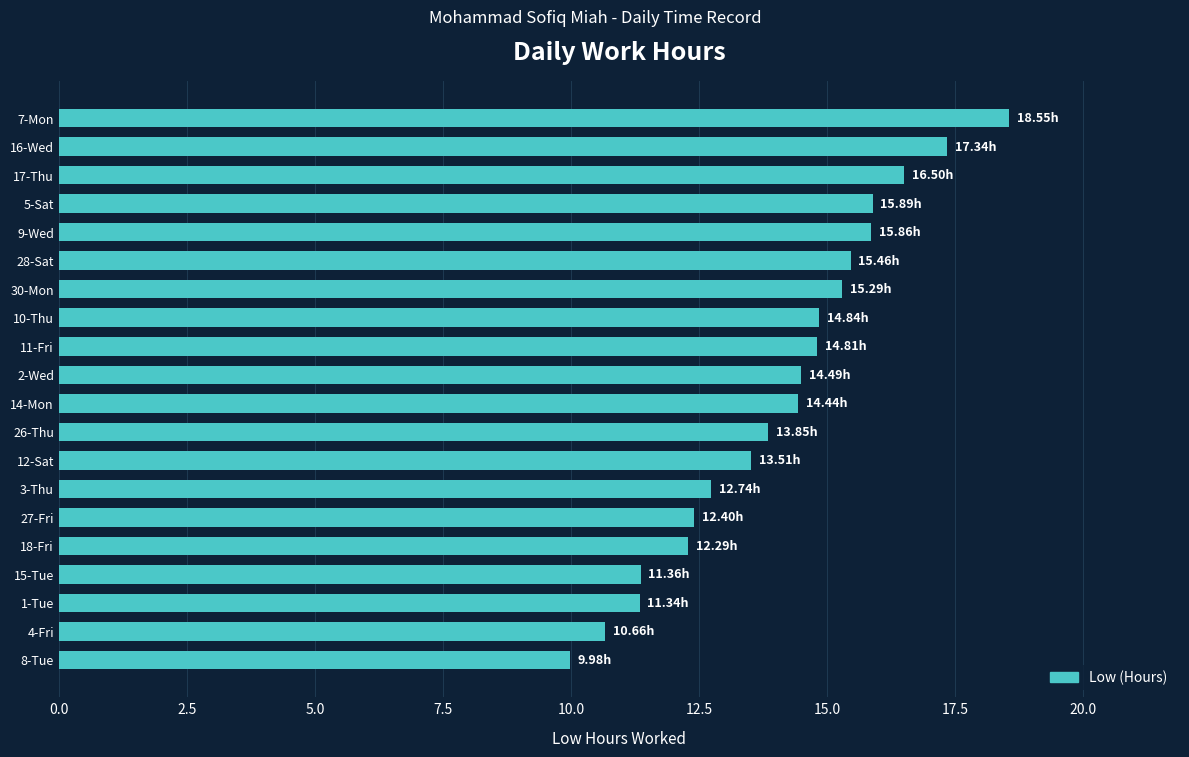

Approximately how many times larger is the value at 26-Thu compared to 3-Thu?

1.1